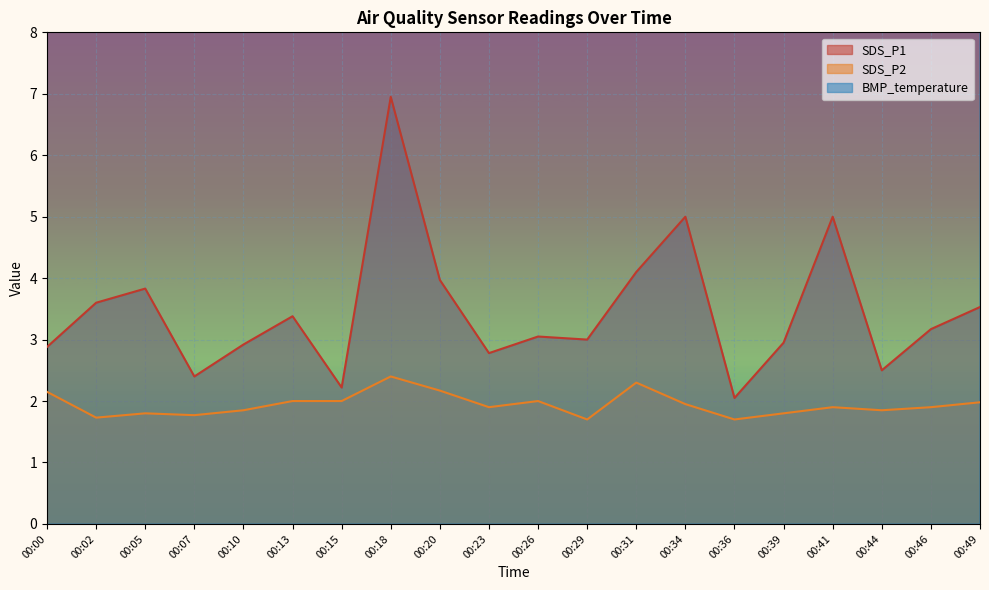

Rank the categories by SDS_P2 value from lowest to highest.

00:29, 00:36, 00:02, 00:07, 00:05, 00:39, 00:10, 00:44, 00:23, 00:41, 00:46, 00:34, 00:49, 00:13, 00:15, 00:26, 00:00, 00:20, 00:31, 00:18